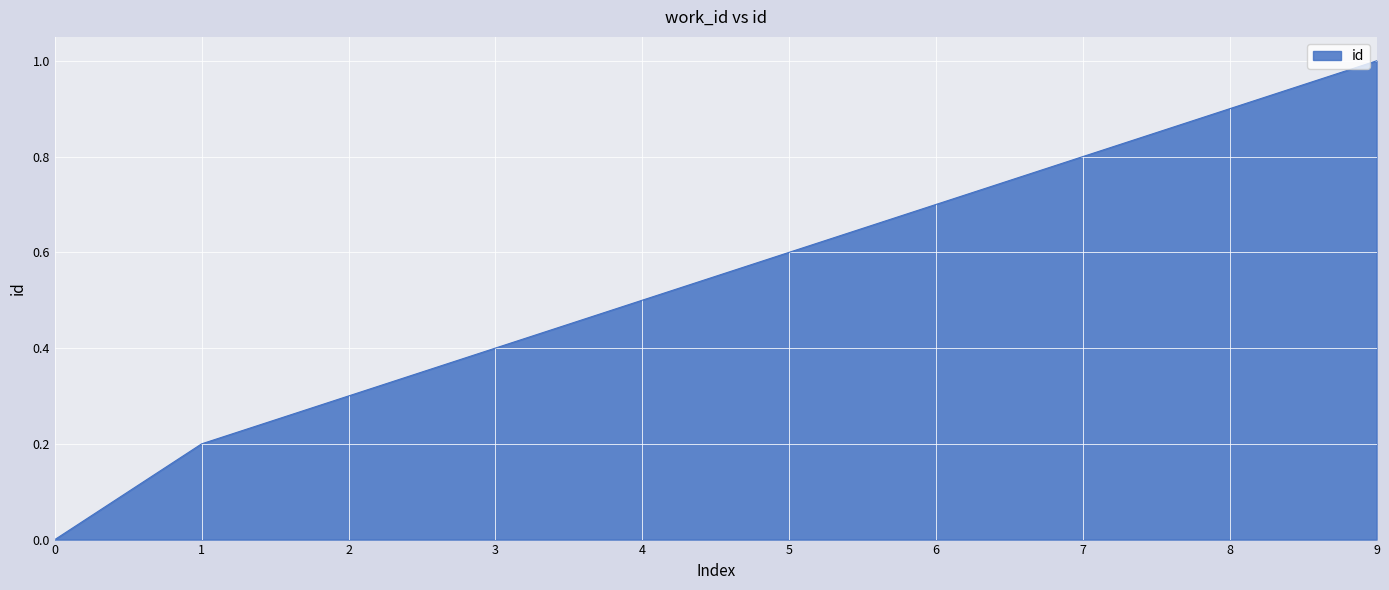

The chart shows a value of 0.5 at 4. True or false?

True